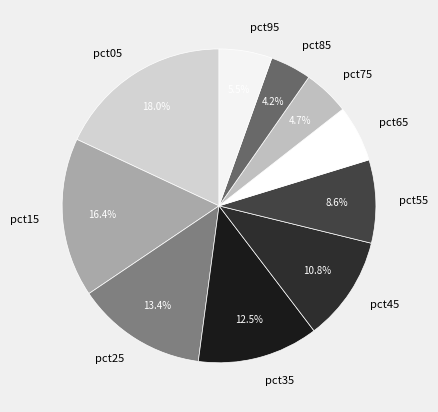

What is the largest slice in the pie chart?

pct05